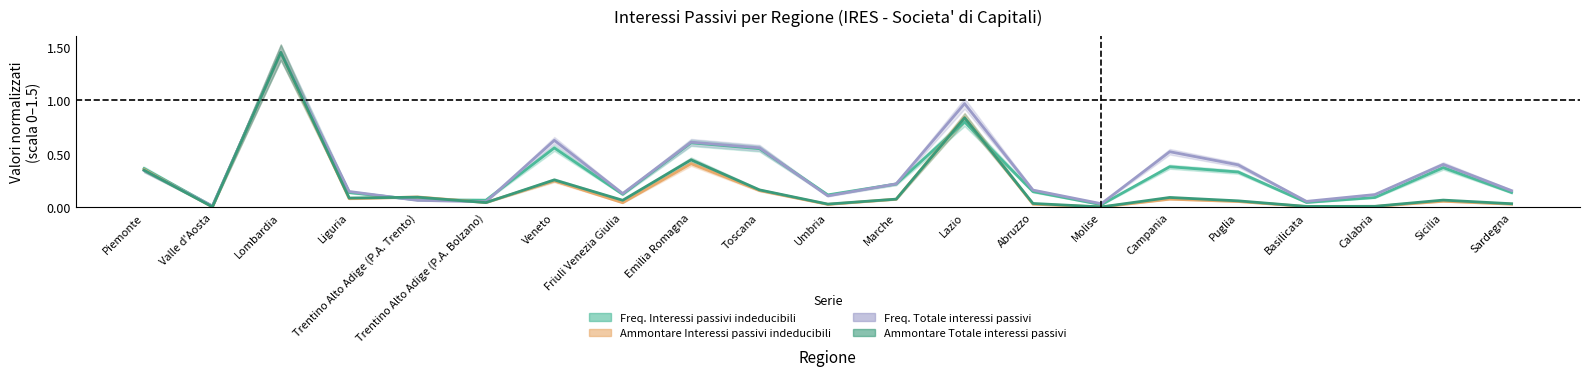

Rank the series at Marche from lowest to highest value.

Ammontare Interessi passivi indeducibili, Ammontare Totale interessi passivi, Freq. Interessi passivi indeducibili, Freq. Totale interessi passivi